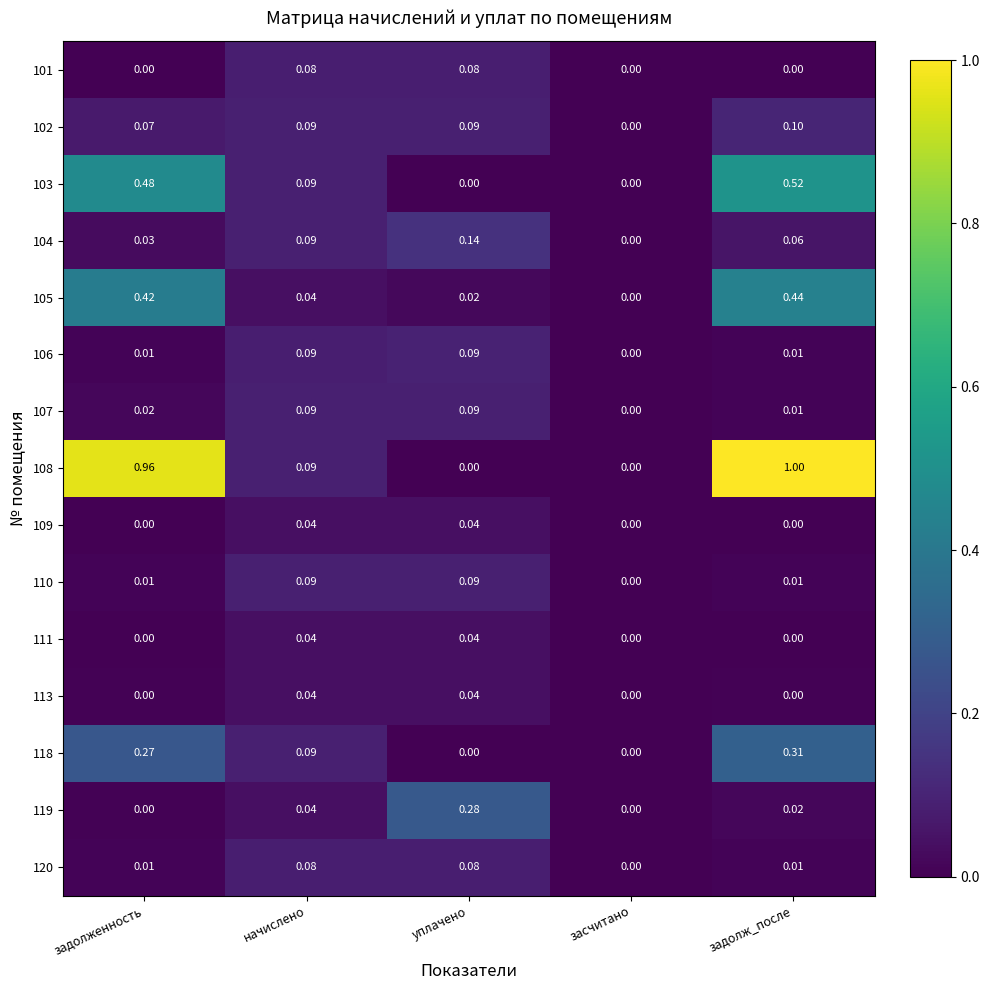

At which category is the sum across all series the highest?

задолж_после